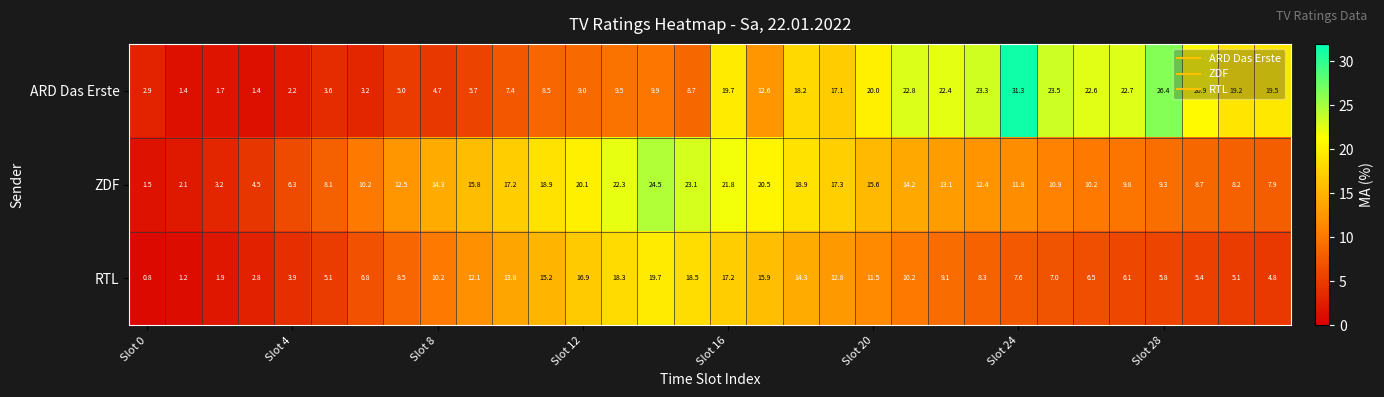

What is the highest value of the ZDF series?

24.5